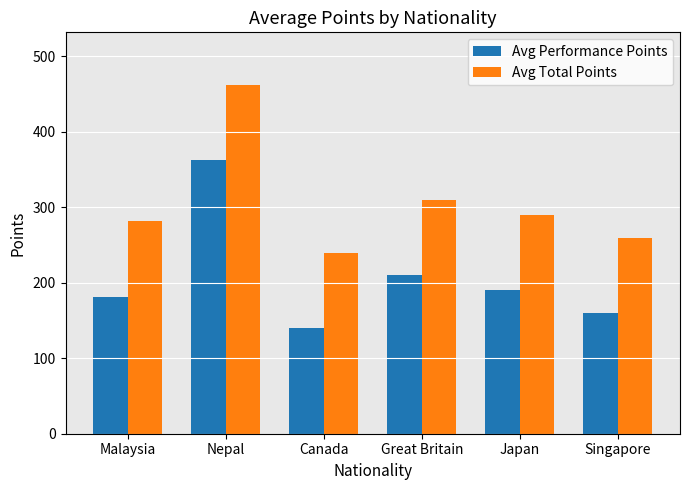

List the series in order of their overall mean, highest first.

Avg Total Points, Avg Performance Points